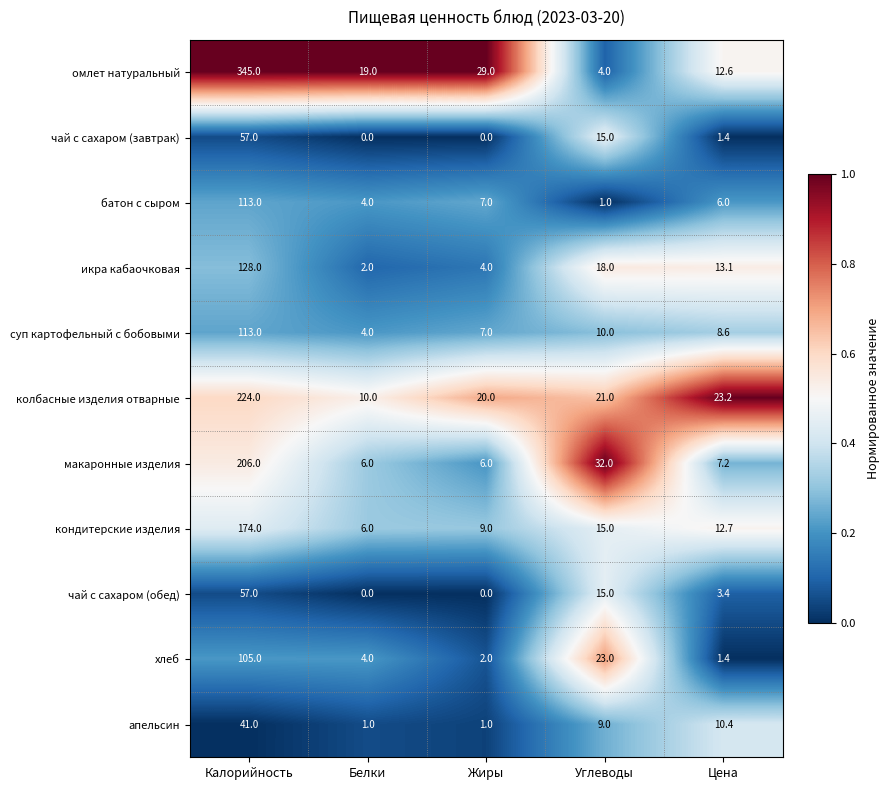

Which series has the widest spread of values?

омлет натуральный